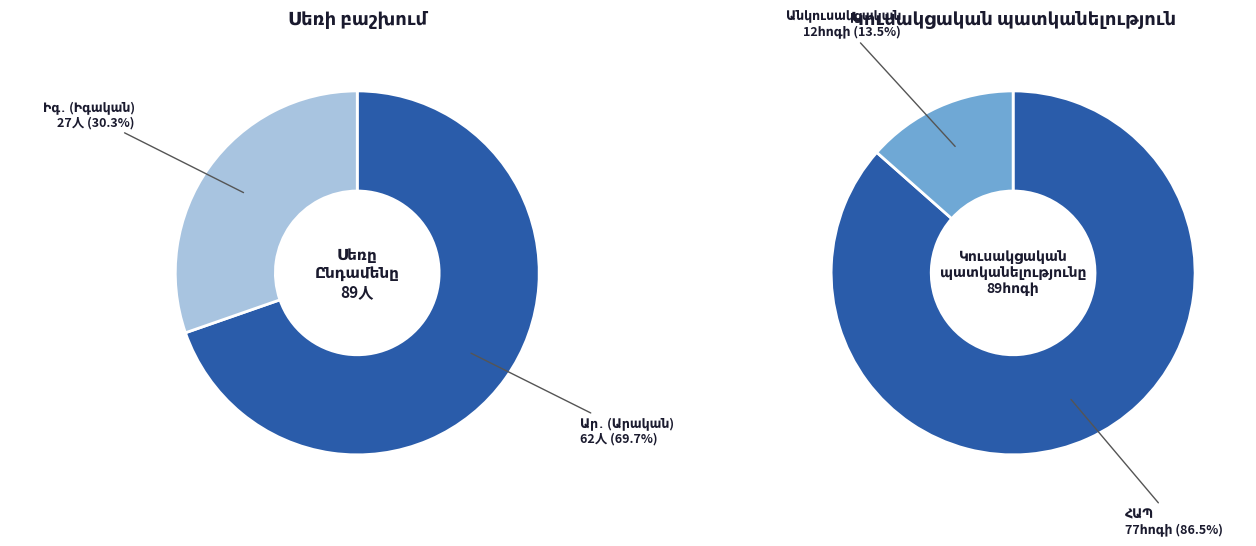

To the nearest percent, what is the average slice percentage?

50%